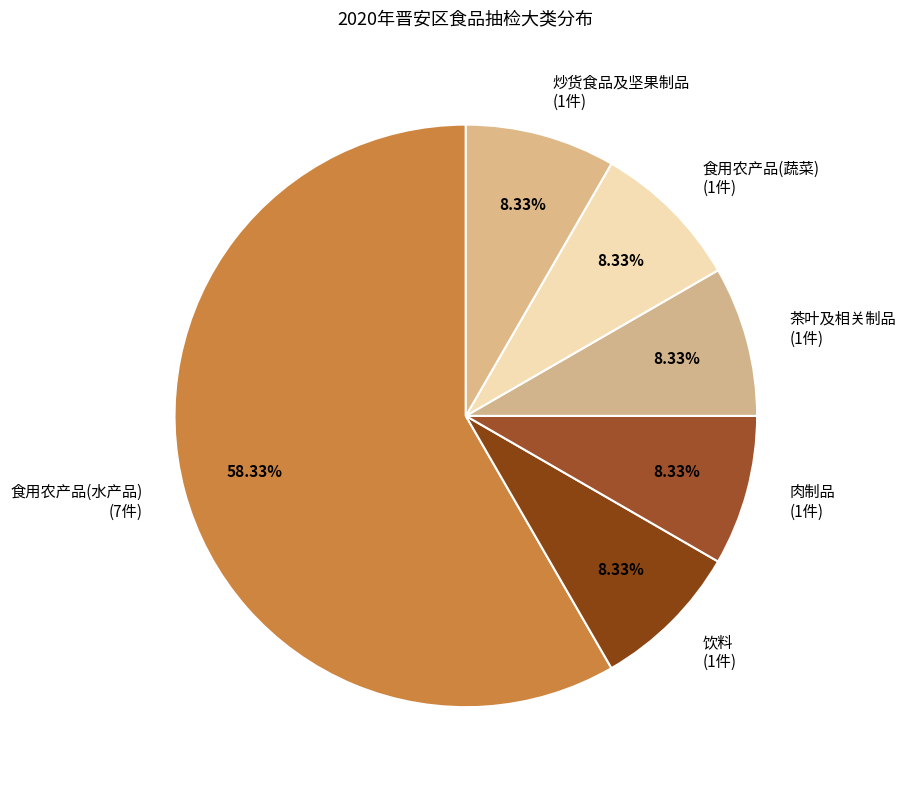

What is the largest slice in the pie chart?

食用农产品(水产品) (7件)